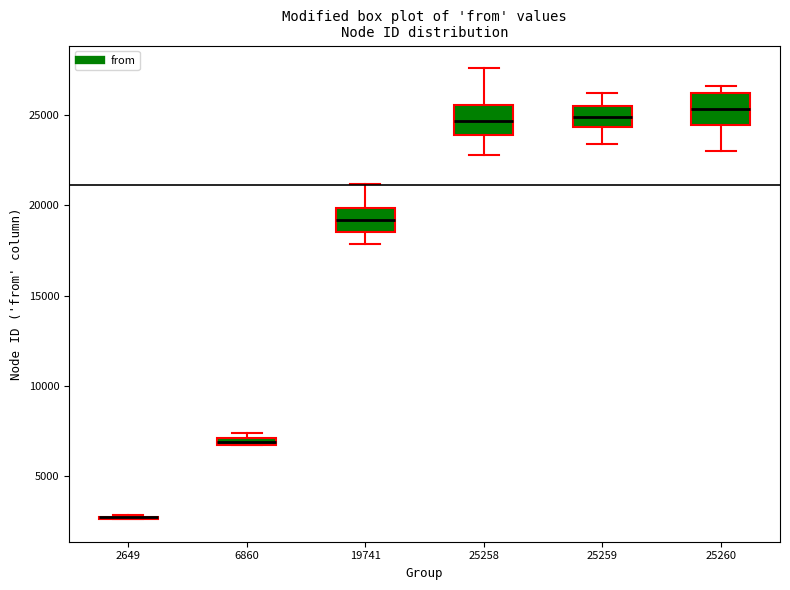

Where does the lower whisker of the box at x = 19741 end on the y-axis? The values are not printed on the chart, so give them approximately, as read against the axis.

18000